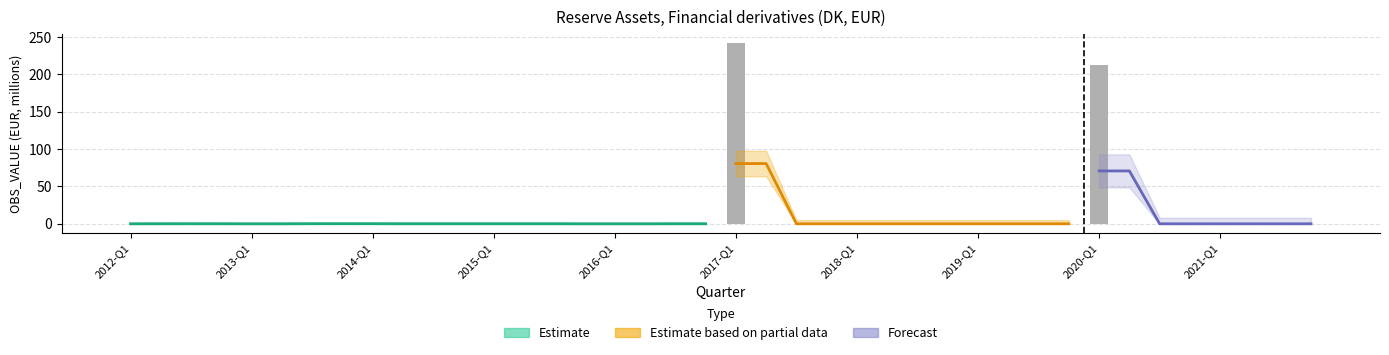

The chart shows a value of 103.1 at 2017-Q2. True or false?

False